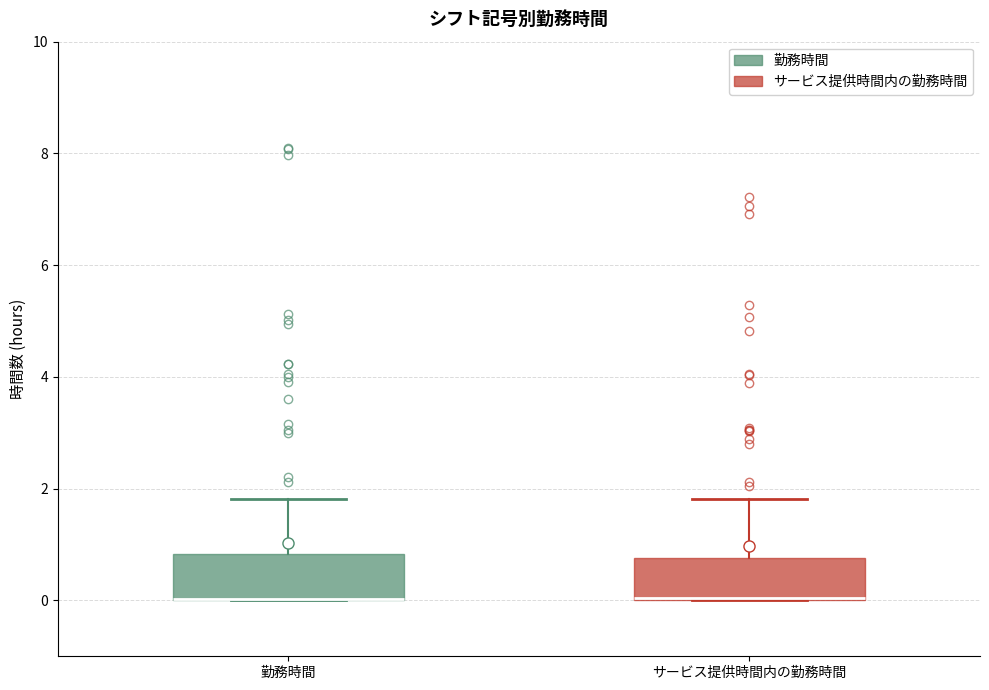

Reading left to right, transcribe this box plot: for each box, give where its median line is, the range the box spans, and where its two whiskers end, as read against the y-axis. The values are not printed on the chart, so give them approximately, as read against the axis.

勤務時間: median 0.0 (drawn on the box's lower edge), box 0.0 to 0.8, whiskers 0.0 to 1.8
サービス提供時間内の勤務時間: median 0.0, box 0.0 to 0.8, whiskers 0.0 to 1.8